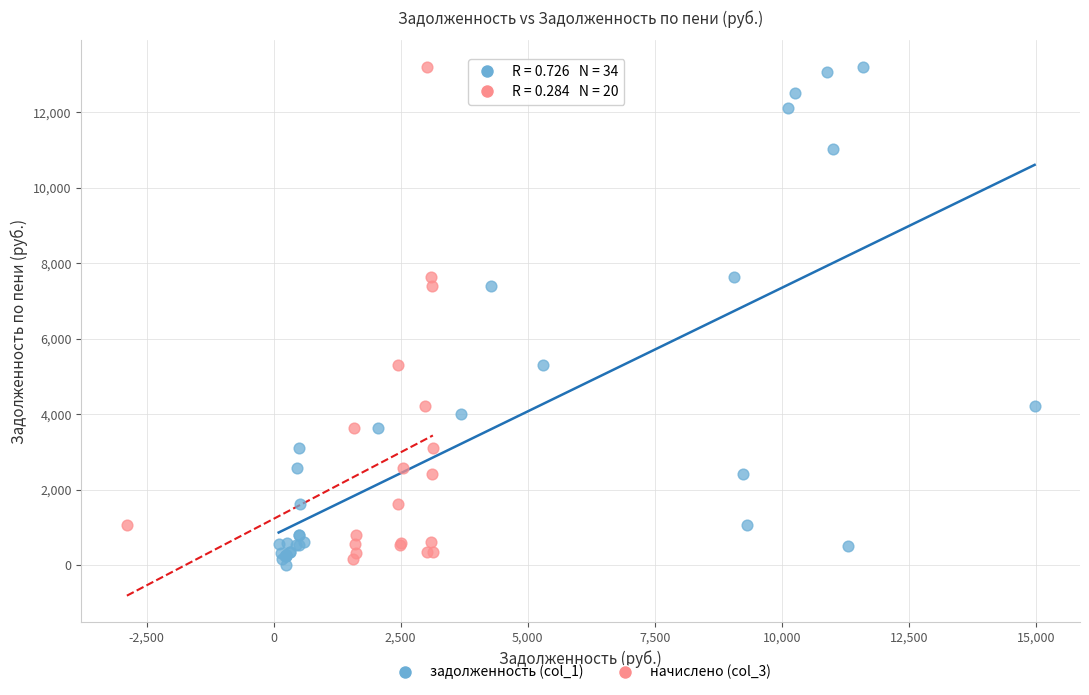

Which series has the largest Y range (max minus min)?

задолженность (col_1)